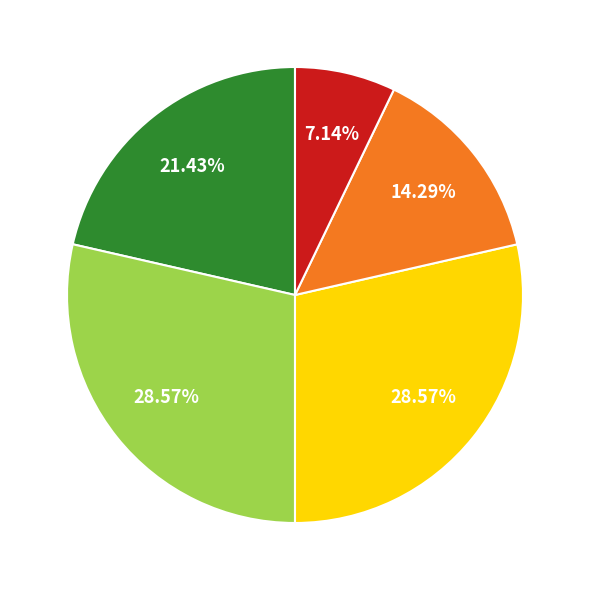

Is there any slice that represents more than half of the pie?

No